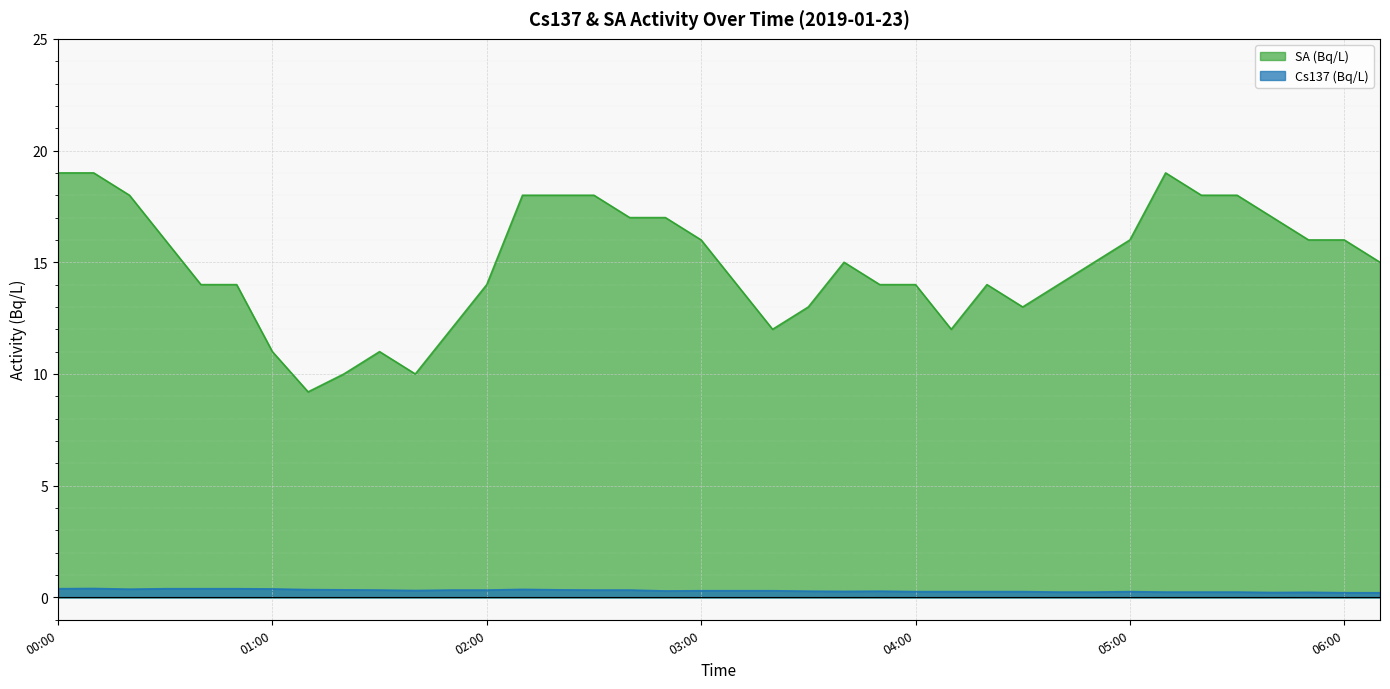

Is the value of Cs137 (Bq/L) at 02:40 greater than the value of SA (Bq/L) at 01:20?

No